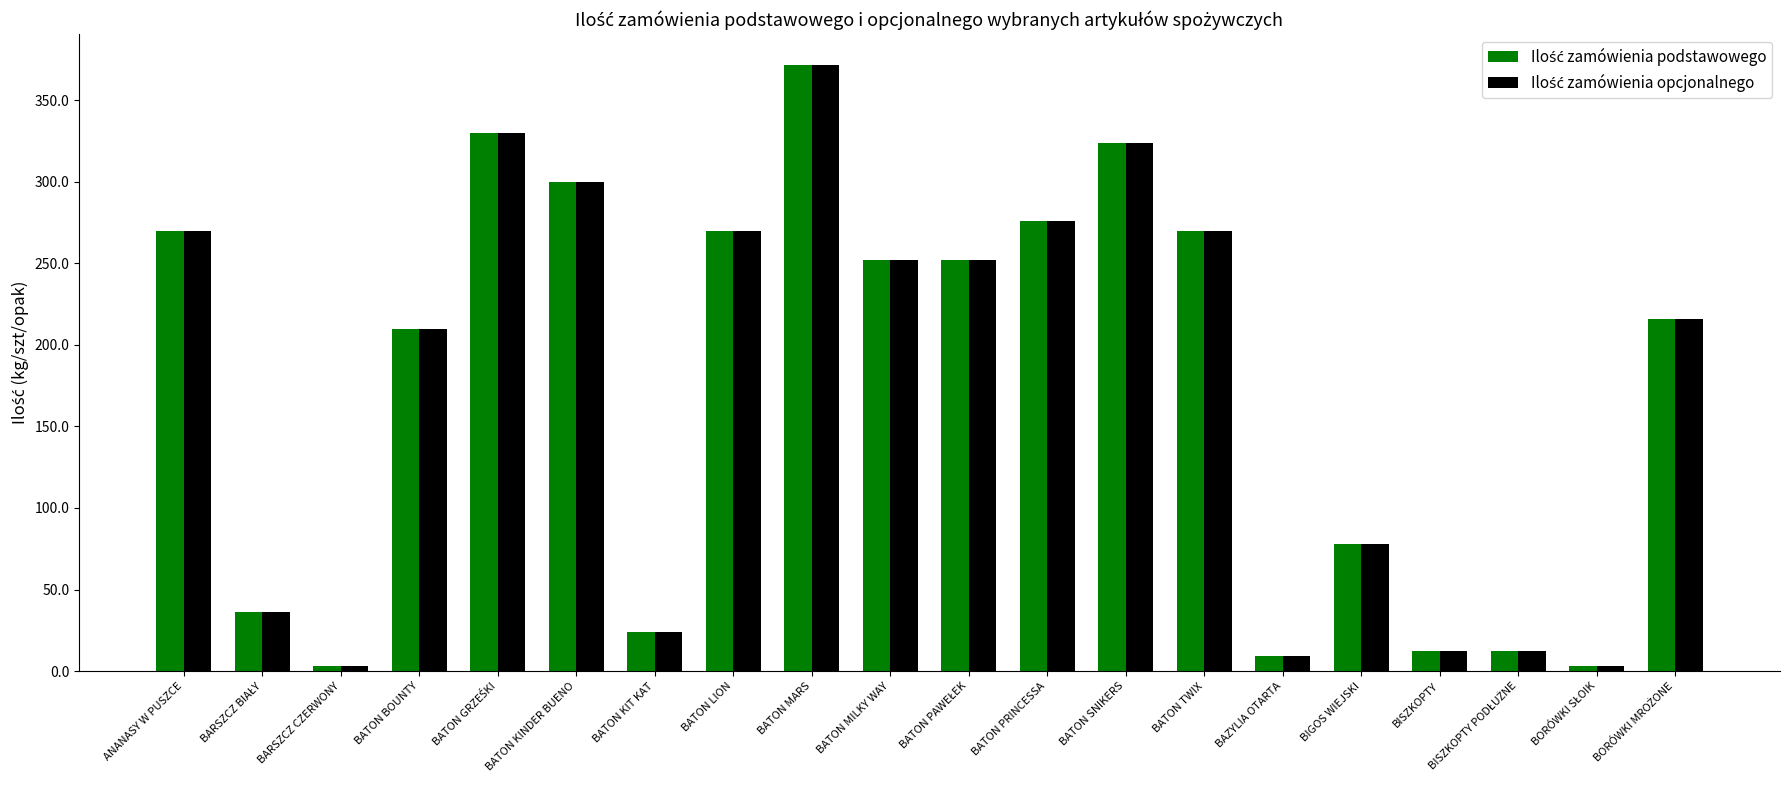

At which category is the sum across all series the highest?

BATON MARS